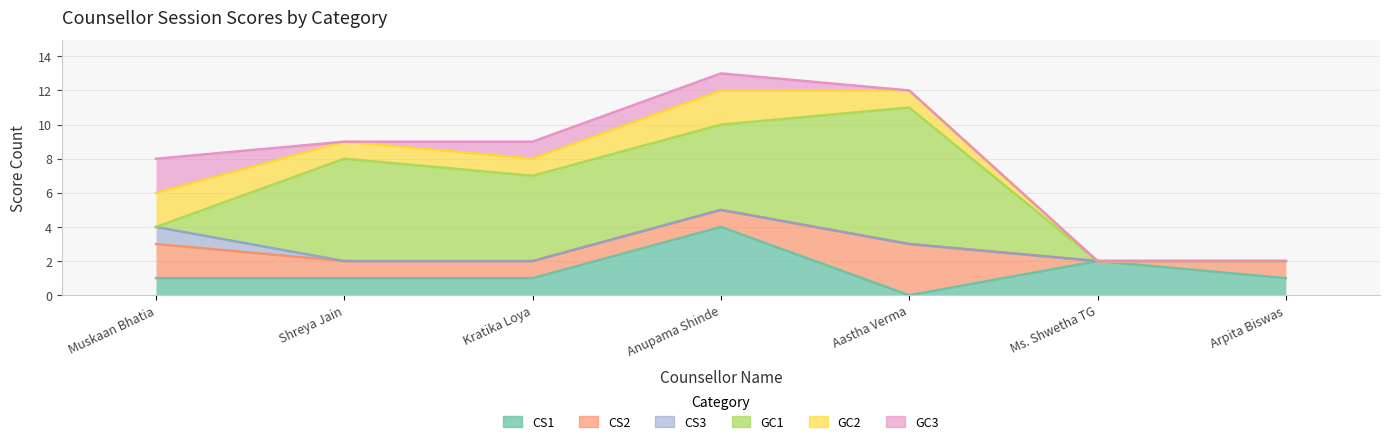

How many data points does each series have?

7